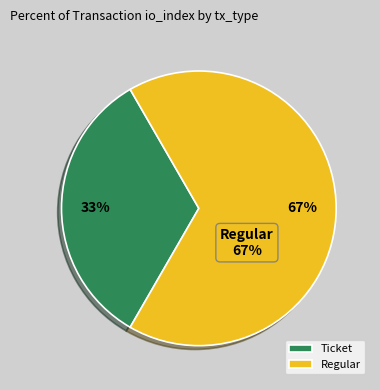

Which slice represents more than half of the pie?

Regular